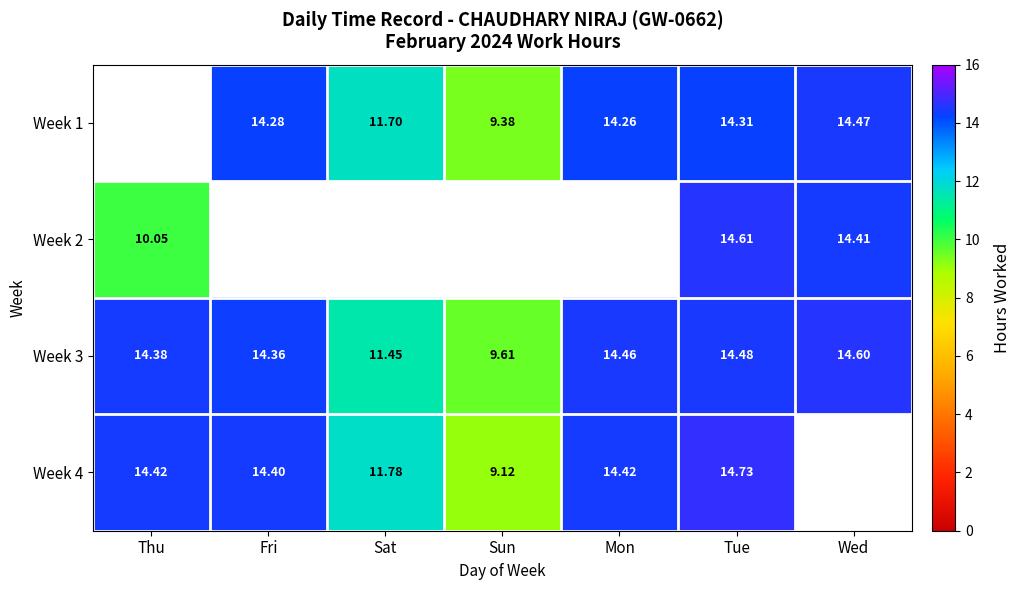

How many data points in Week 3 are less than 14?

2